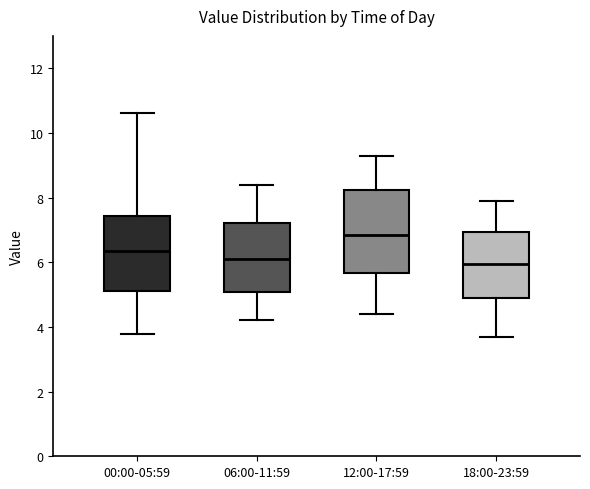

Which box is the tallest, from its lower edge to its upper edge?

12:00-17:59